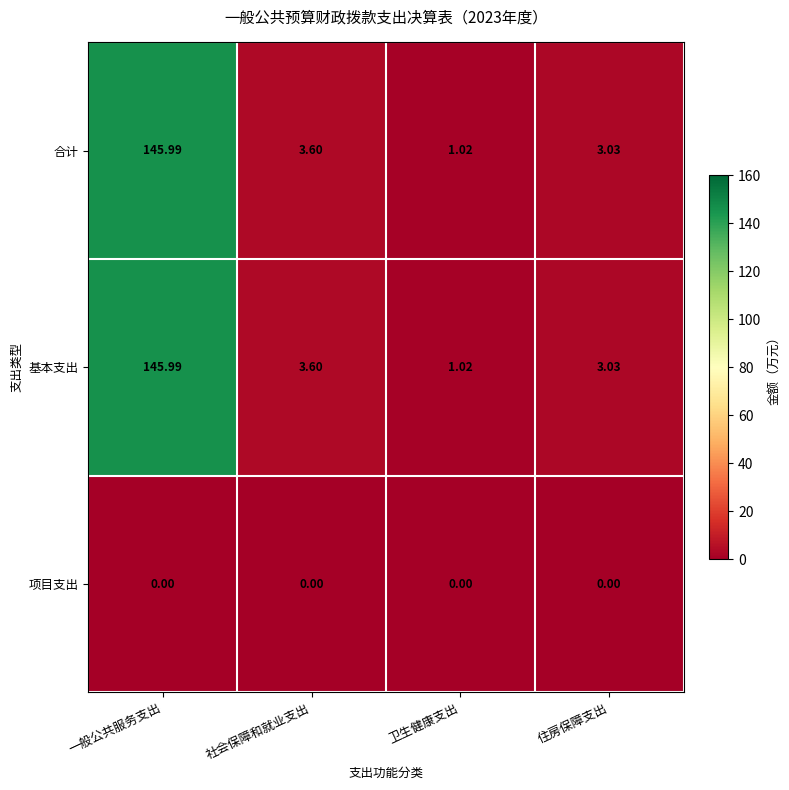

List the labels in order of 基本支出 value, largest first.

一般公共服务支出, 社会保障和就业支出, 住房保障支出, 卫生健康支出